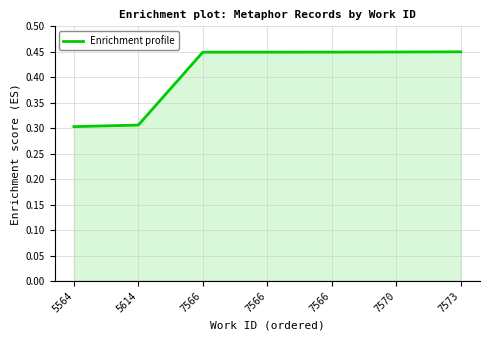

How many lines are shown in the chart?

1